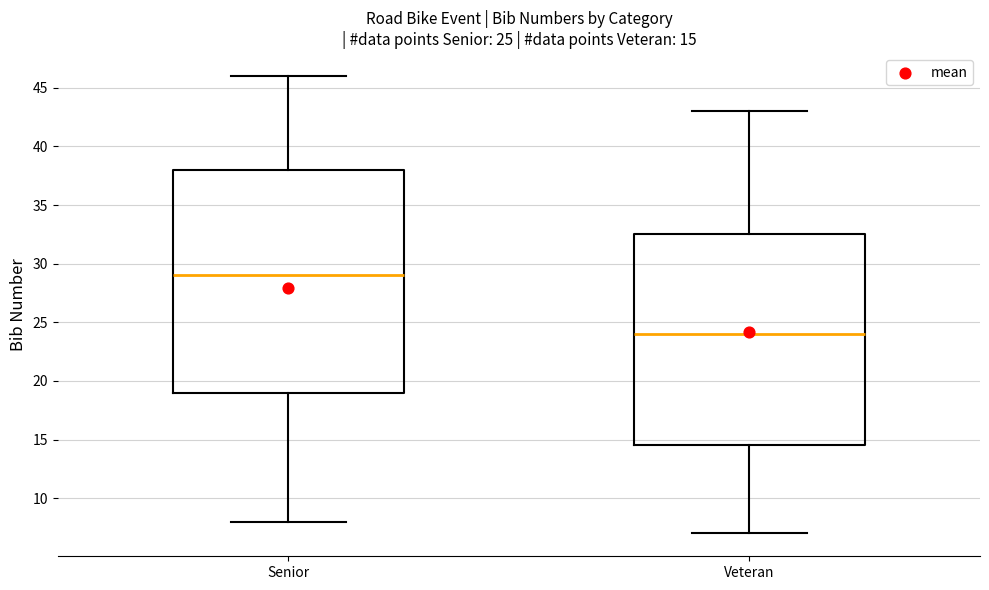

Which box's median line is the lowest?

Veteran